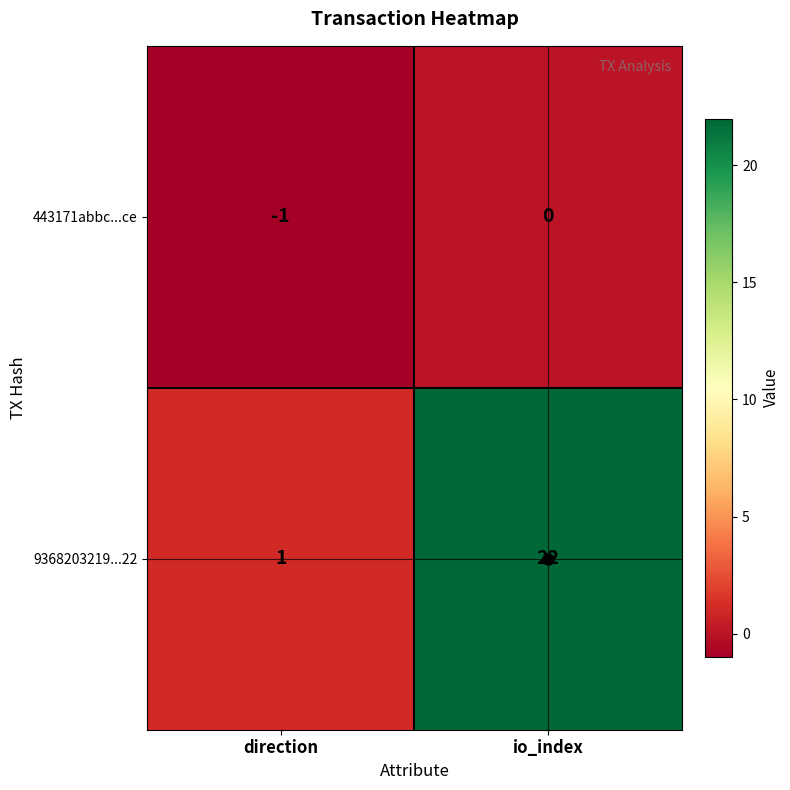

What is the approximate value of 9368203219...22 at io_index?

22